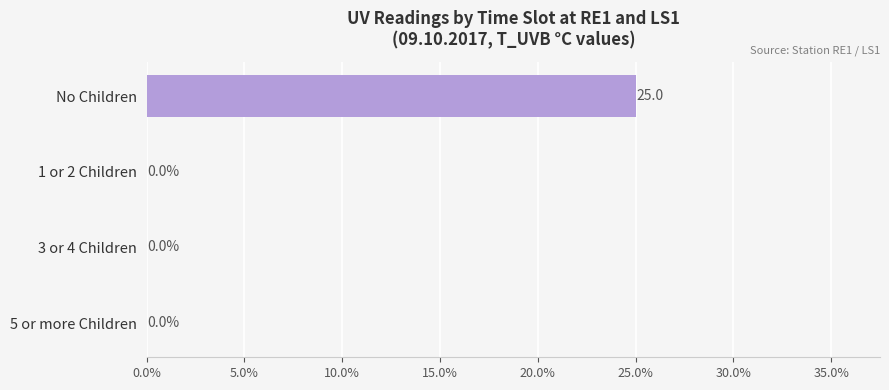

Which category has the highest value across all series?

No Children